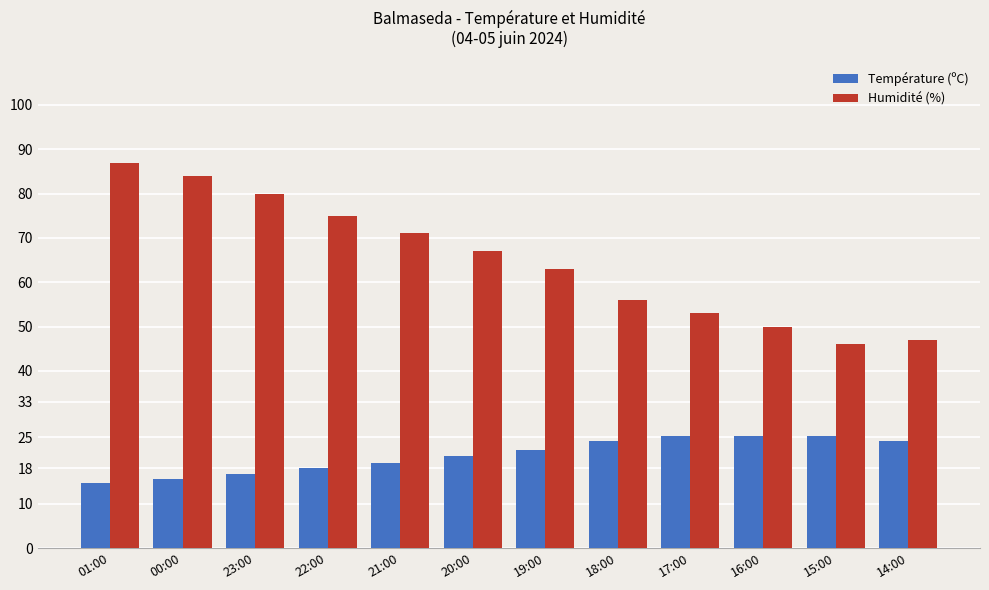

What is the sum of the Température (ºC) values at 00:00 and 15:00?

40.9